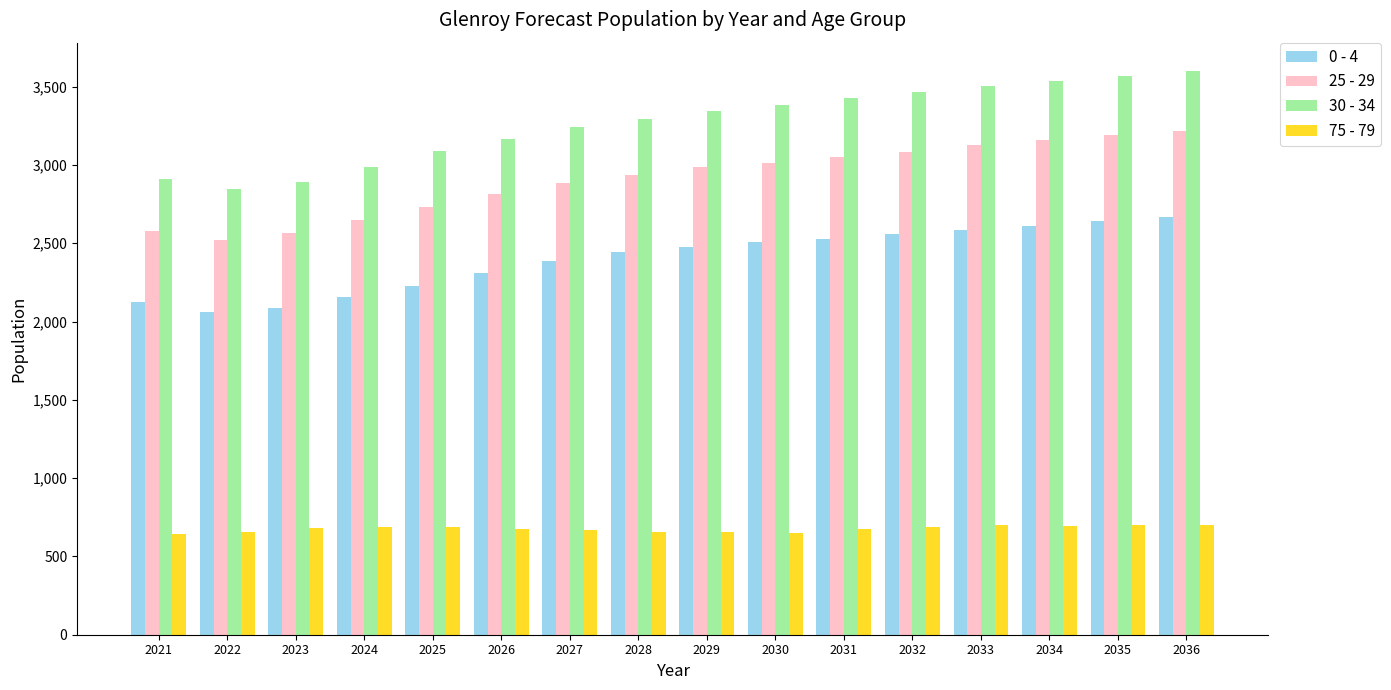

At 2036, list the series in order from smallest to largest.

75 - 79, 0 - 4, 25 - 29, 30 - 34